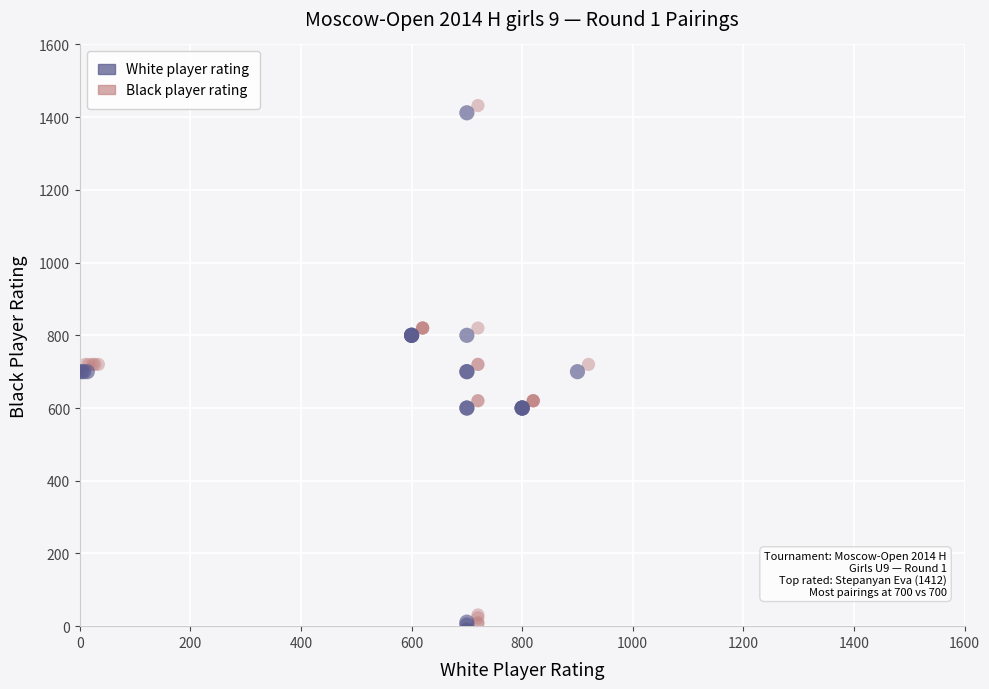

Which series reaches the minimum Y coordinate?

White player rating